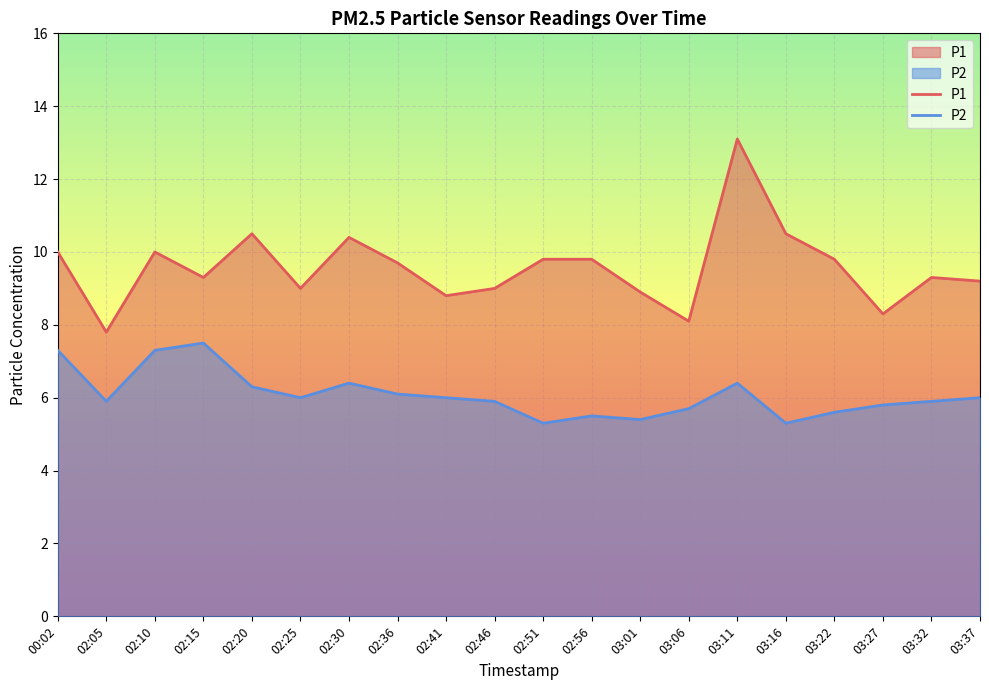

Where is the first local minimum for P1?

02:05